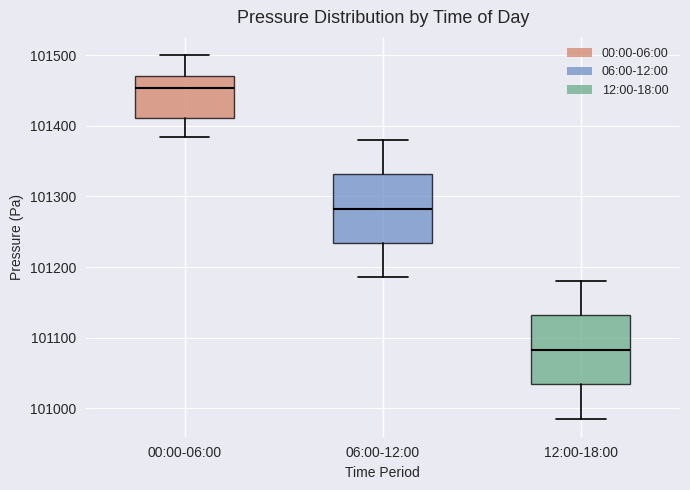

Where does the median line of the box for 06:00-12:00 sit on the y-axis? The values are not printed on the chart, so give them approximately, as read against the axis.

101280